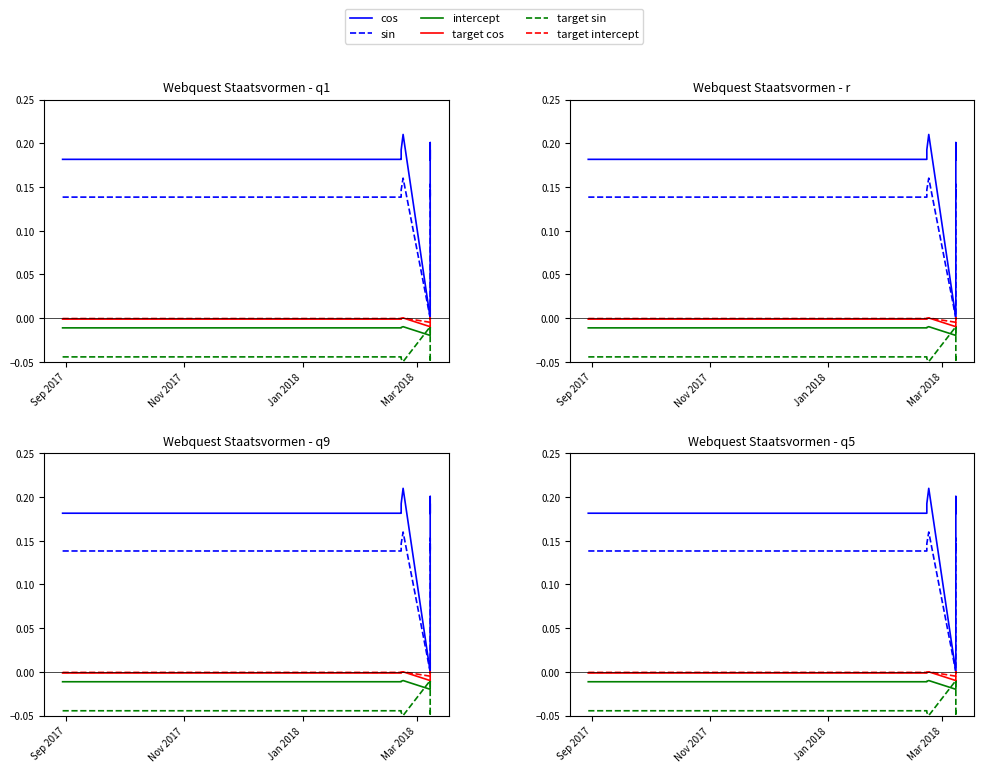

Reading right to left, transcribe all the data shown in this chart.

cos: 0.2	0.2	0.2	0.2	0.2	0.2	0.2	0.2	0.2	0.0	0.2	0.2	0.2	0.2	0.2
sin: 0.1	0.1	0.1	0.1	0.1	0.2	0.1	0.1	0.1	0.0	0.2	0.1	0.1	0.1	0.1
intercept: -0.0	-0.0	-0.0	-0.0	-0.0	-0.0	-0.0	-0.0	-0.0	-0.0	-0.0	-0.0	-0.0	-0.0	-0.0
target cos: -0.0	-0.0	-0.0	-0.0	-0.0	-0.0	-0.0	-0.0	-0.0	-0.0	0.0	-0.0	-0.0	-0.0	-0.0
target sin: -0.0	-0.0	-0.0	-0.0	-0.0	-0.0	-0.0	-0.0	-0.0	-0.0	-0.1	-0.0	-0.0	-0.0	-0.0
target intercept: -0.0	-0.0	-0.0	-0.0	-0.0	-0.0	-0.0	-0.0	-0.0	-0.0	0.0	-0.0	-0.0	-0.0	-0.0